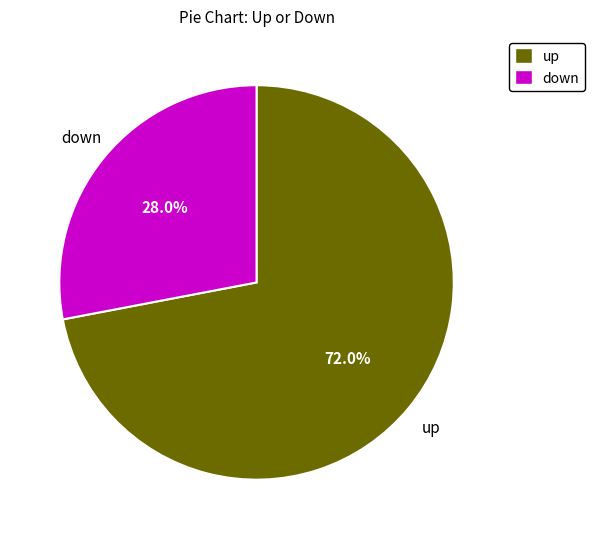

Does up account for over 50% of the chart?

Yes